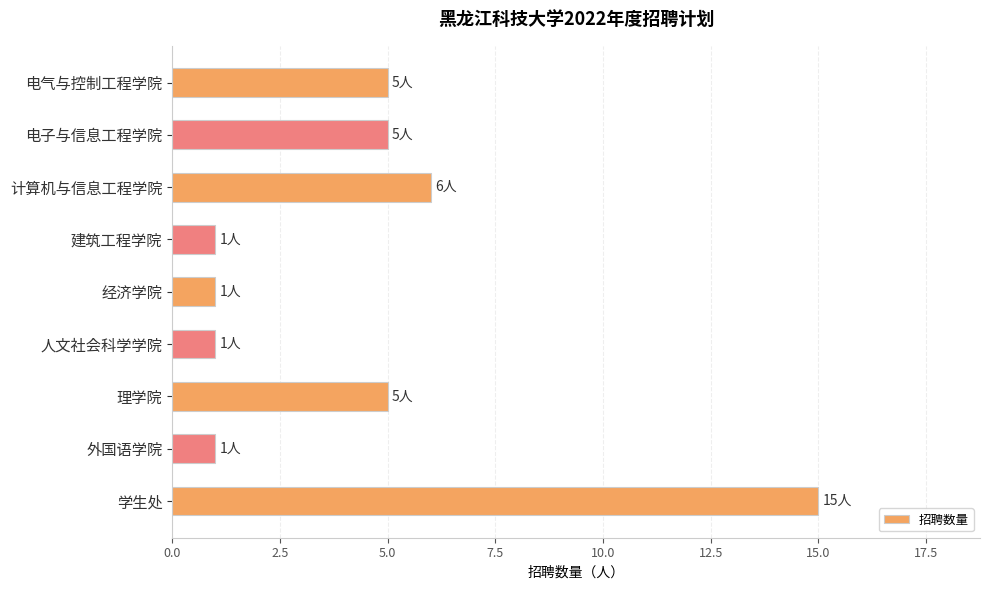

At which label is the value closest to 8?

计算机与信息工程学院